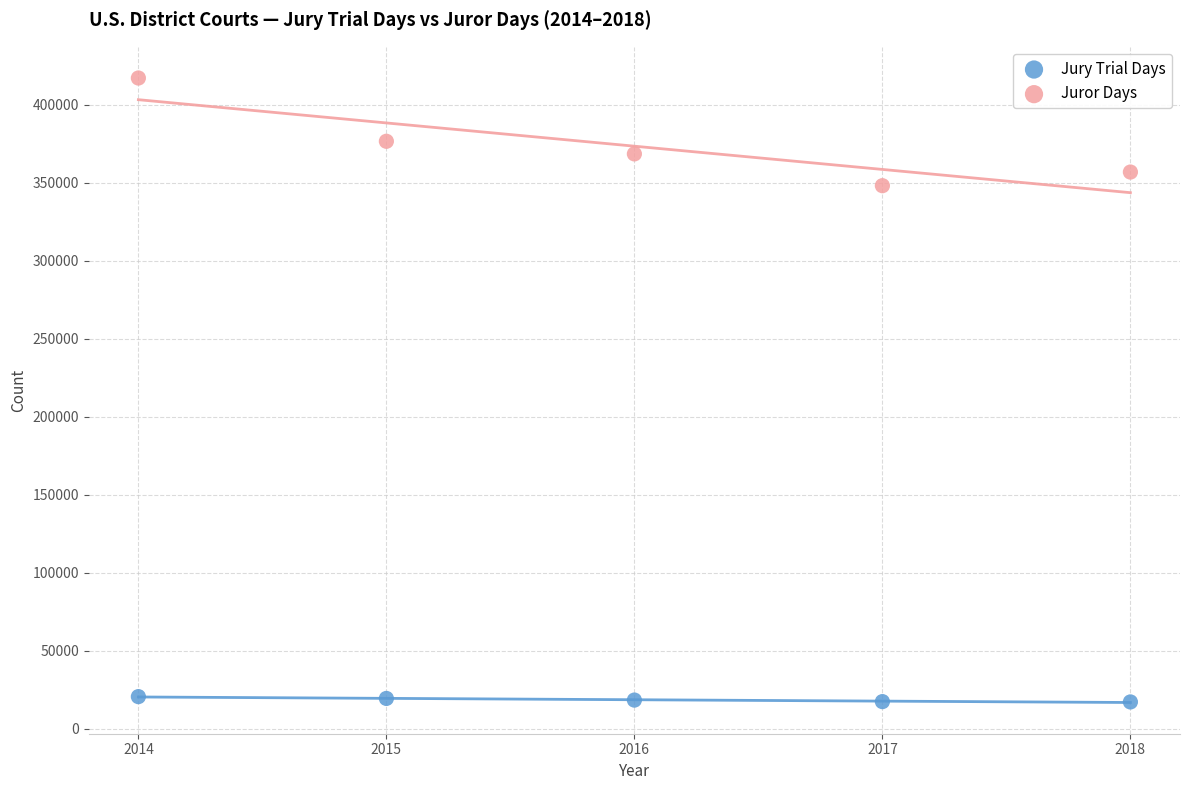

What are all the series names shown in the legend?

Jury Trial Days, Juror Days